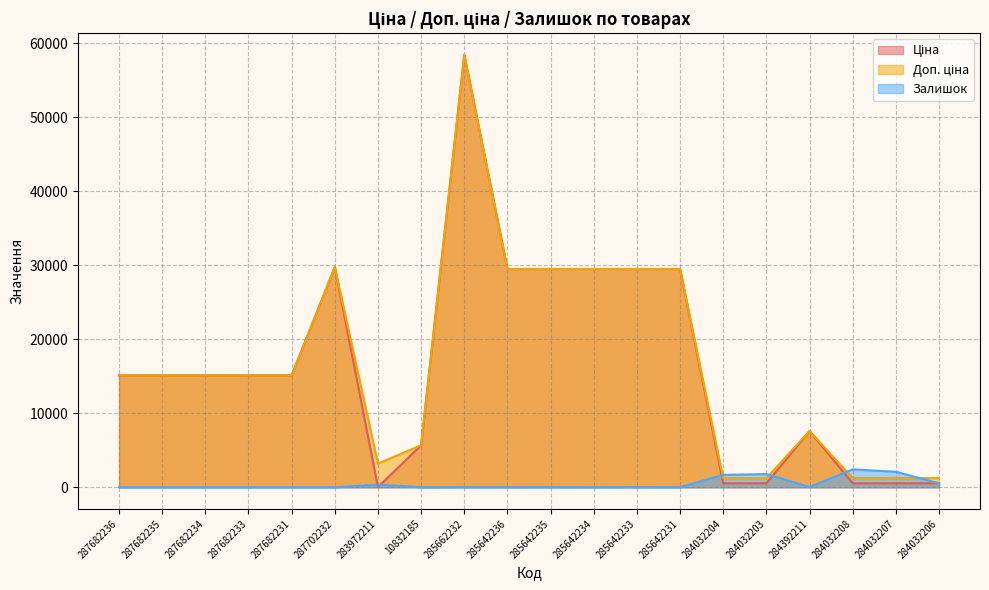

What is the label of the 13th point from the right?

10832185